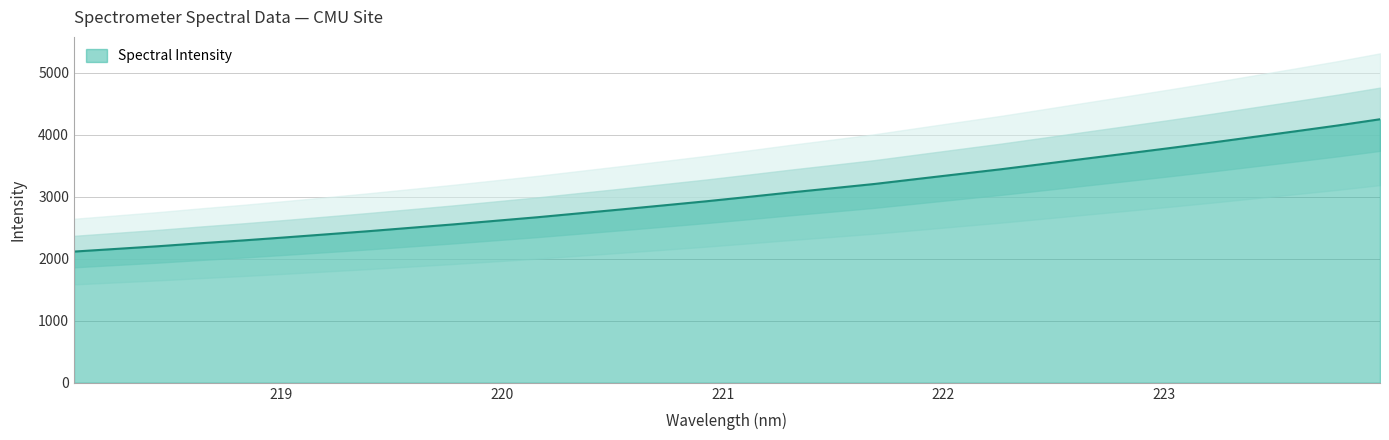

What is the sum of all values?

97295.4